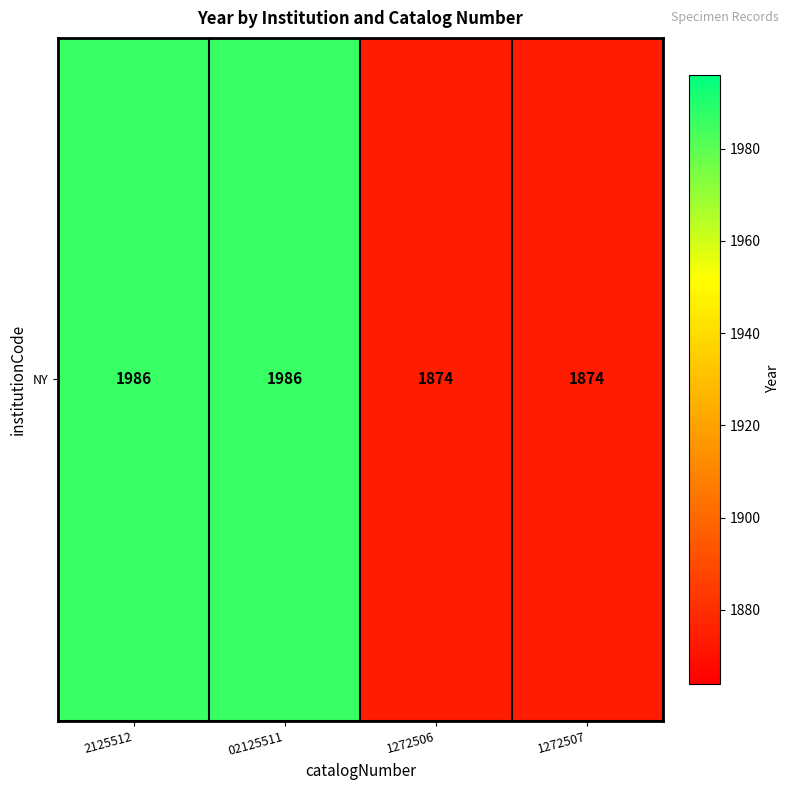

Rank the categories by value from highest to lowest.

2125512, 02125511, 1272506, 1272507